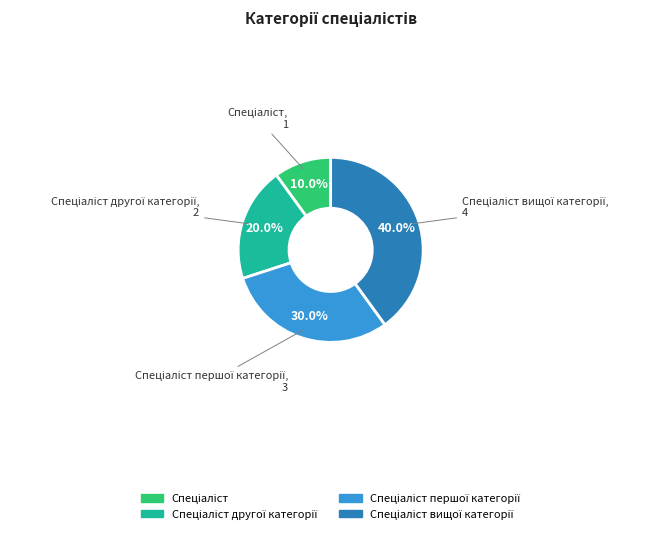

Count the number of slices in the pie.

4